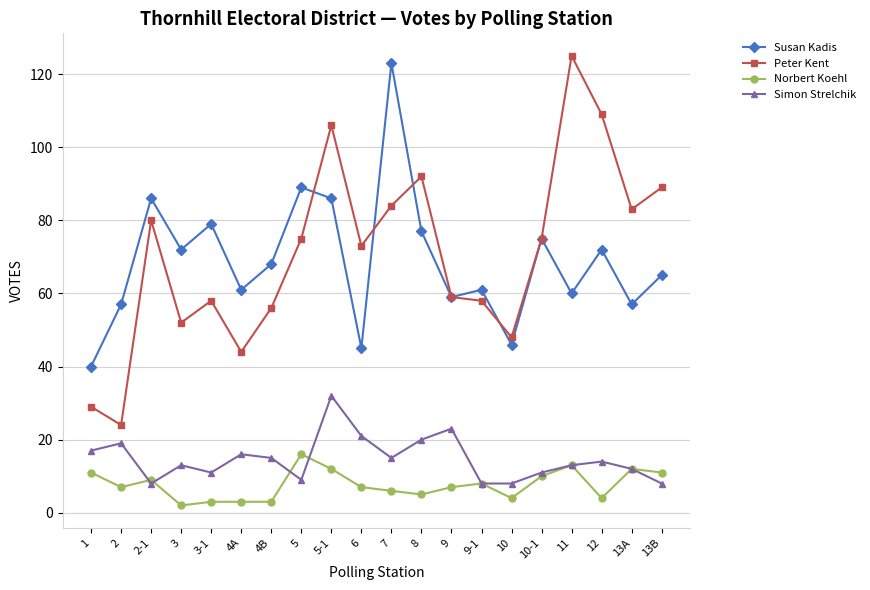

How many data points does each series have?

20